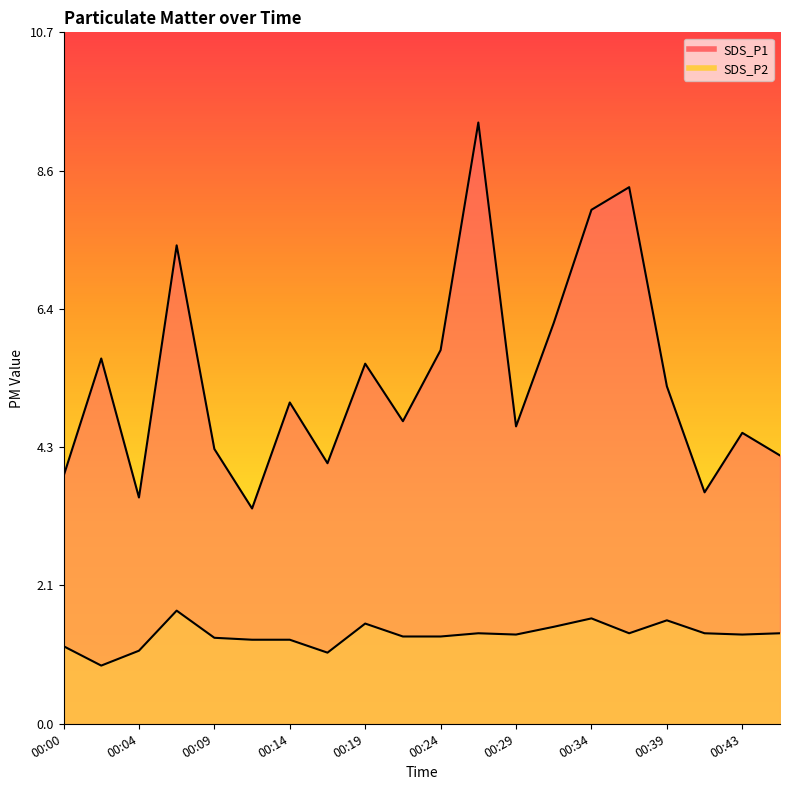

How many series are shown in this chart?

2